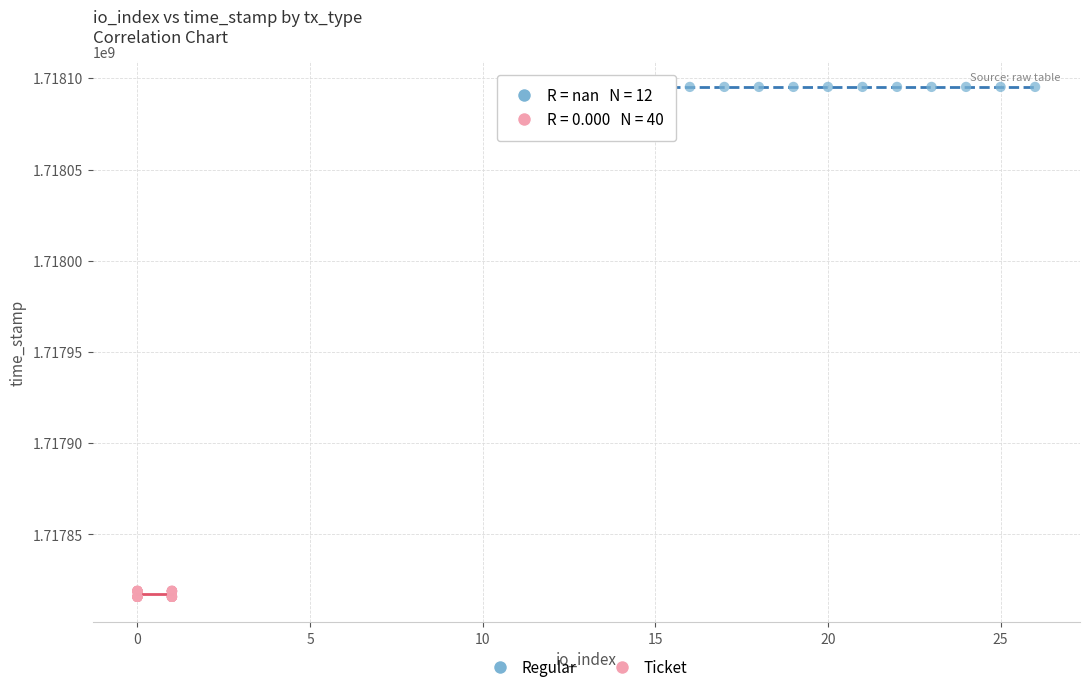

Which series contains the lowest Y value?

Ticket